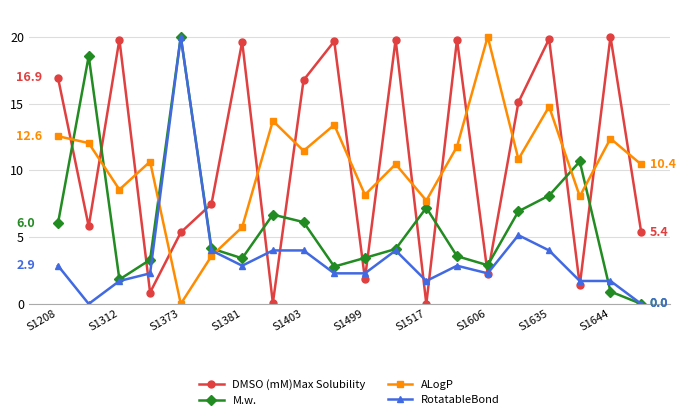

What are all the series names shown in the legend?

DMSO (mM)Max Solubility, M.w., ALogP, RotatableBond